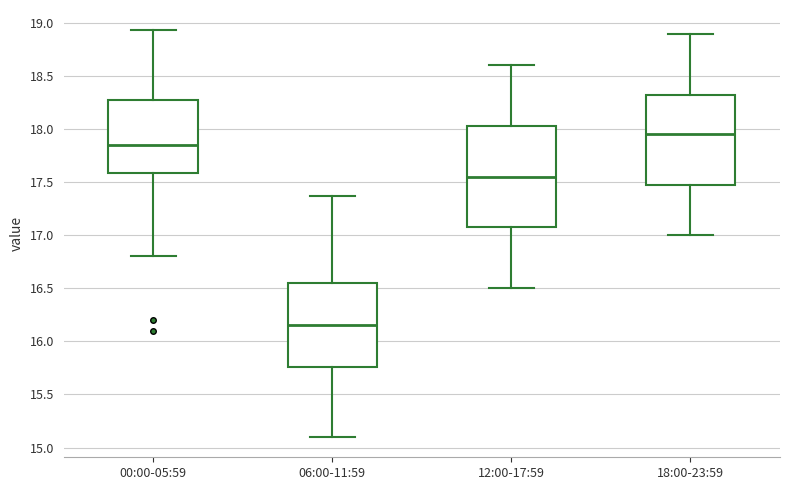

Comparing the boxes themselves (not the whiskers), which one is the tallest?

12:00-17:59